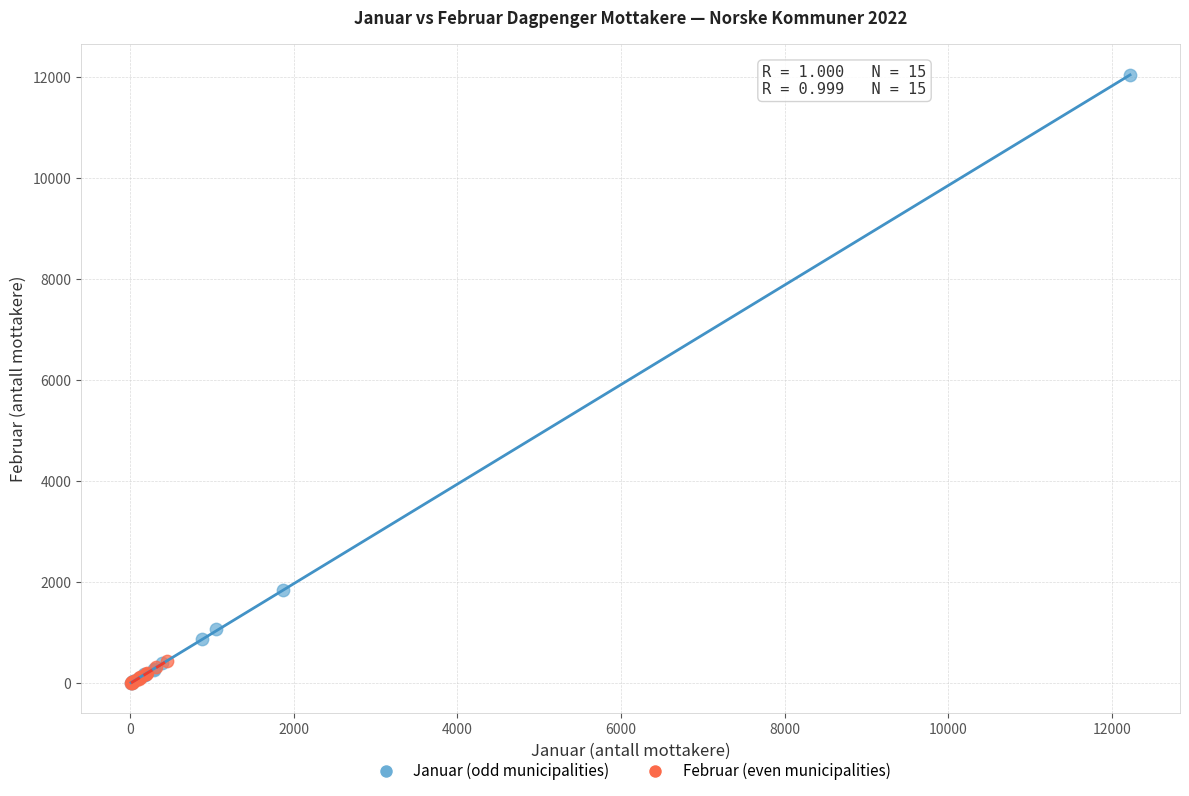

Which series contains the highest Y value?

Januar (odd municipalities)